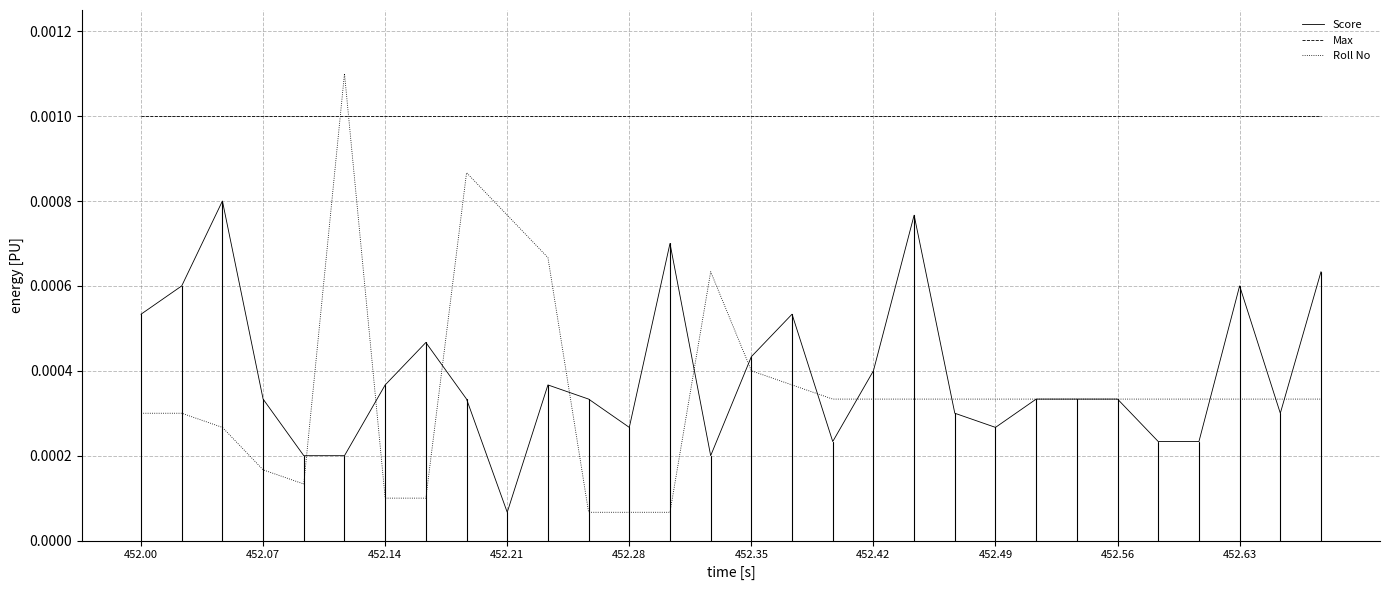

True or false: Score has more than 1 points higher than both neighbors.

True